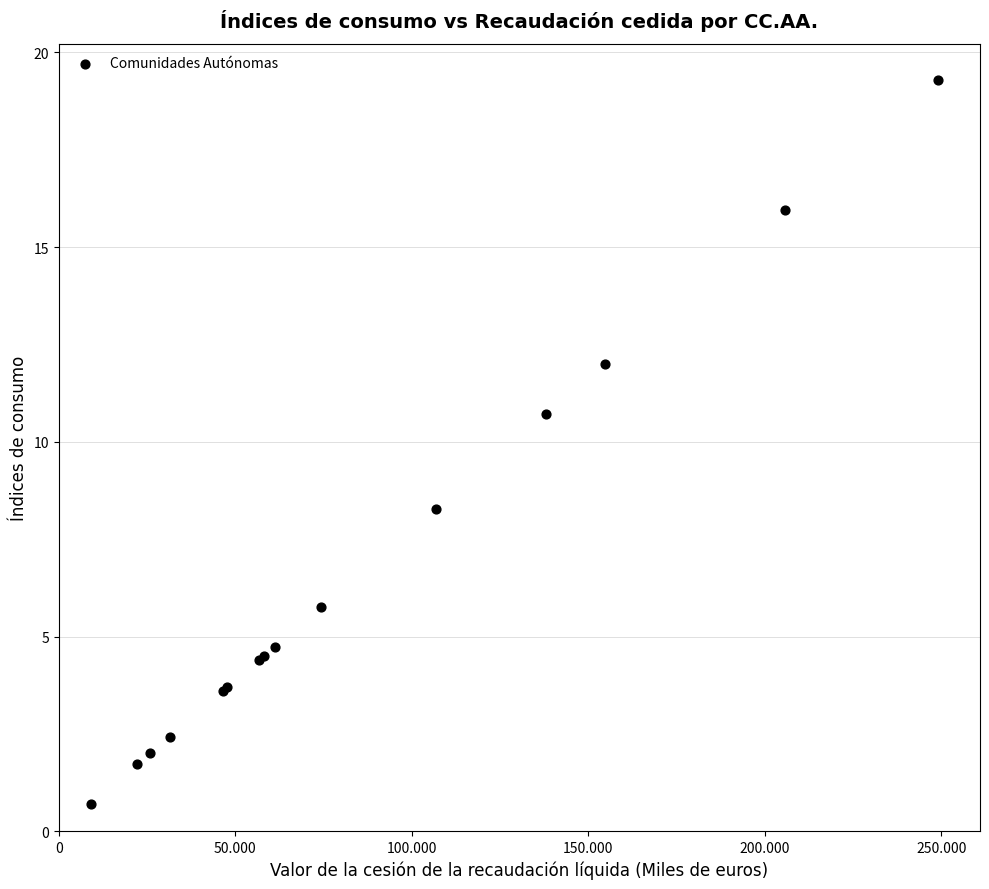

What Y value in the scatter plot is closest to 9?

8.3